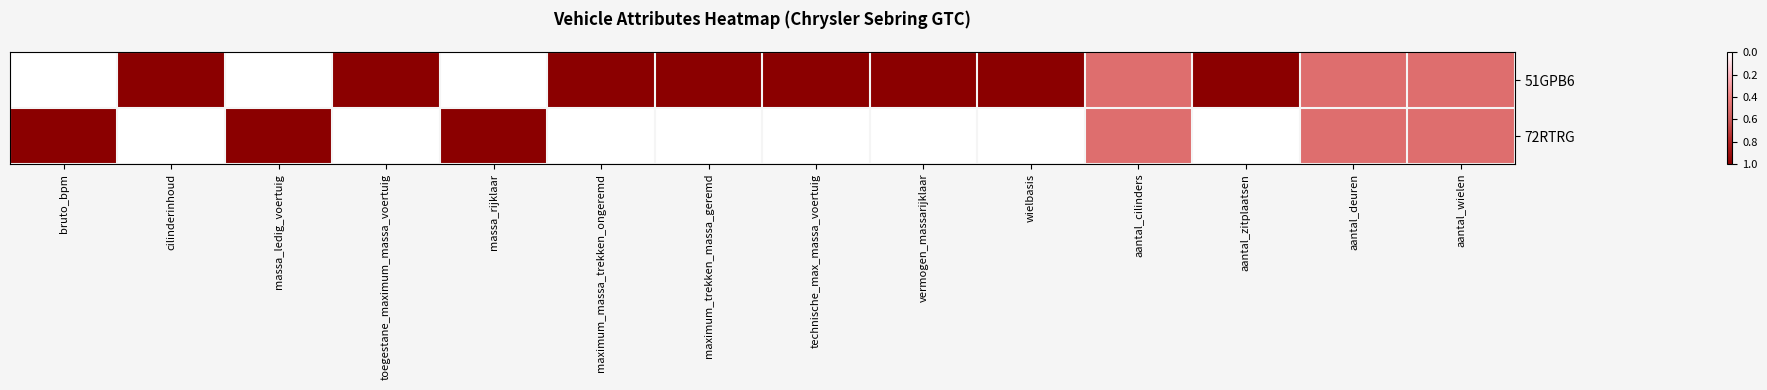

Rank the series by their maximum value, from highest to lowest.

51GPB6, 72RTRG